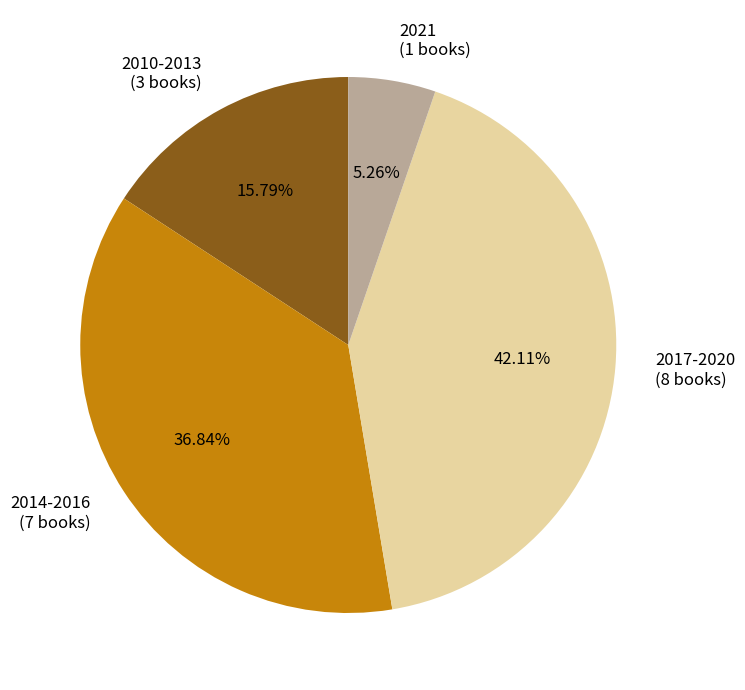

What percentage is the 2014-2016 slice, to the nearest percent?

37%